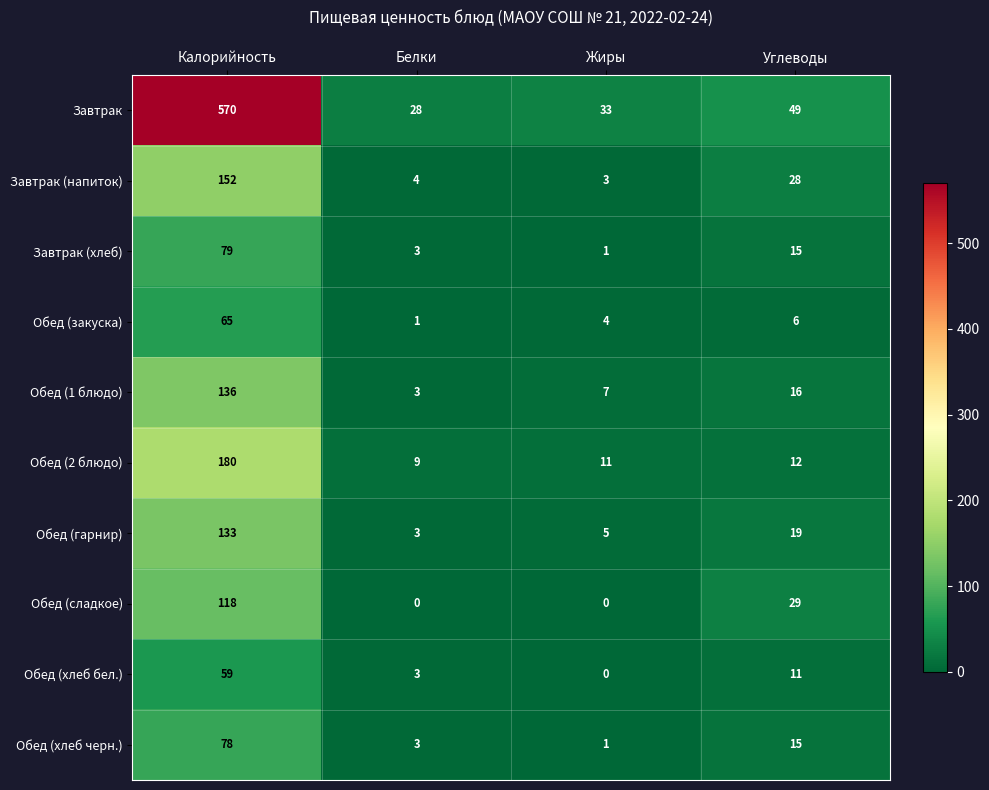

What is the difference between the second highest and minimum values in the Обед (гарнир) series?

16